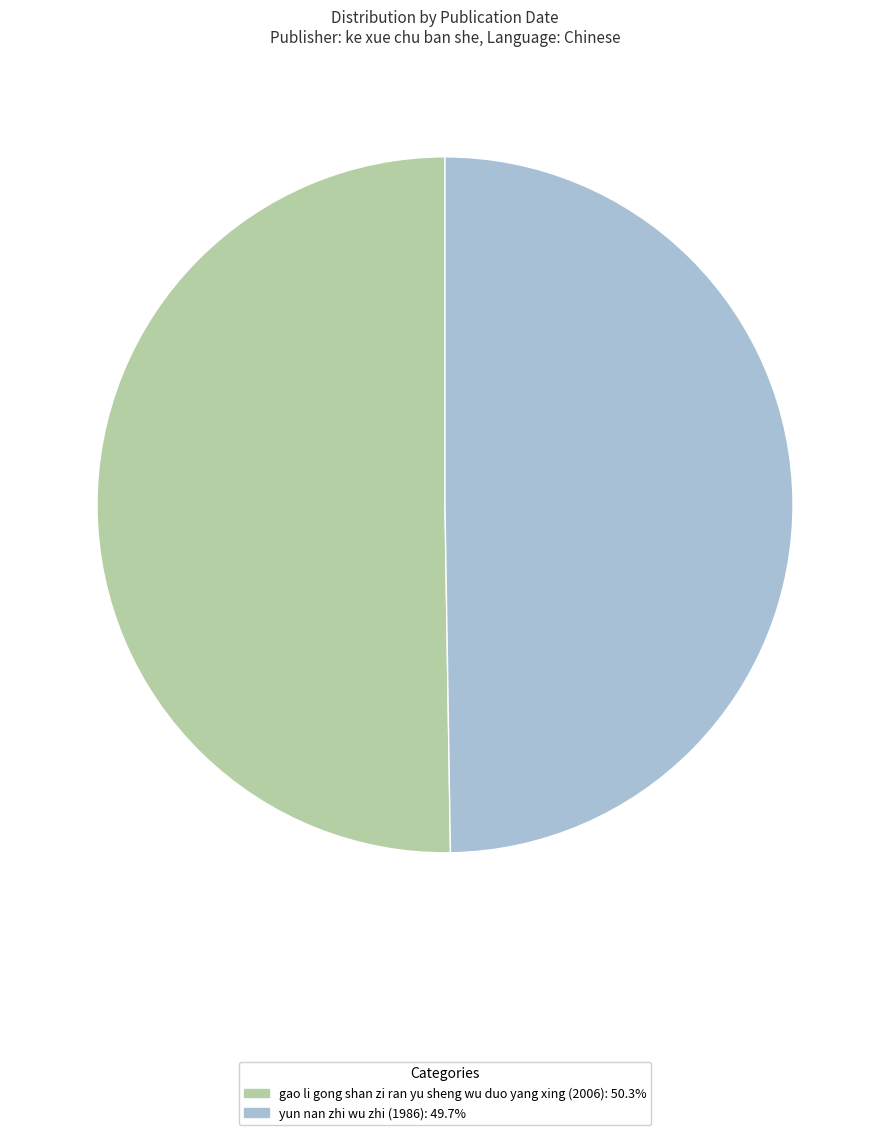

Is the sum of gao li gong shan zi ran yu sheng wu duo yang xing (2006): 50.3% and yun nan zhi wu zhi (1986): 49.7% greater than half?

Yes